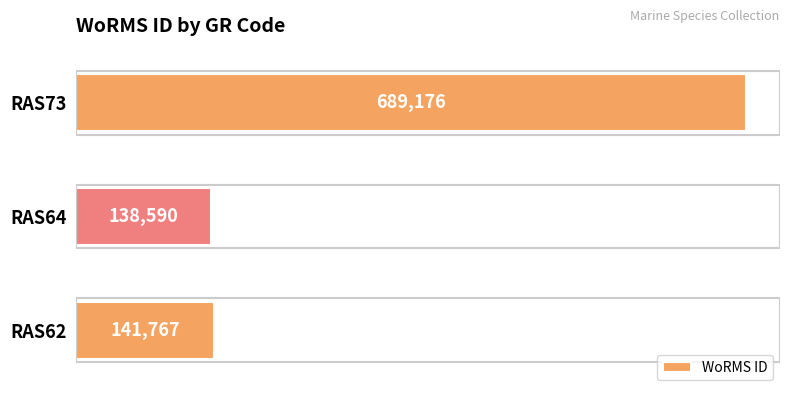

List the labels in order of value, smallest first.

RAS64, RAS62, RAS73